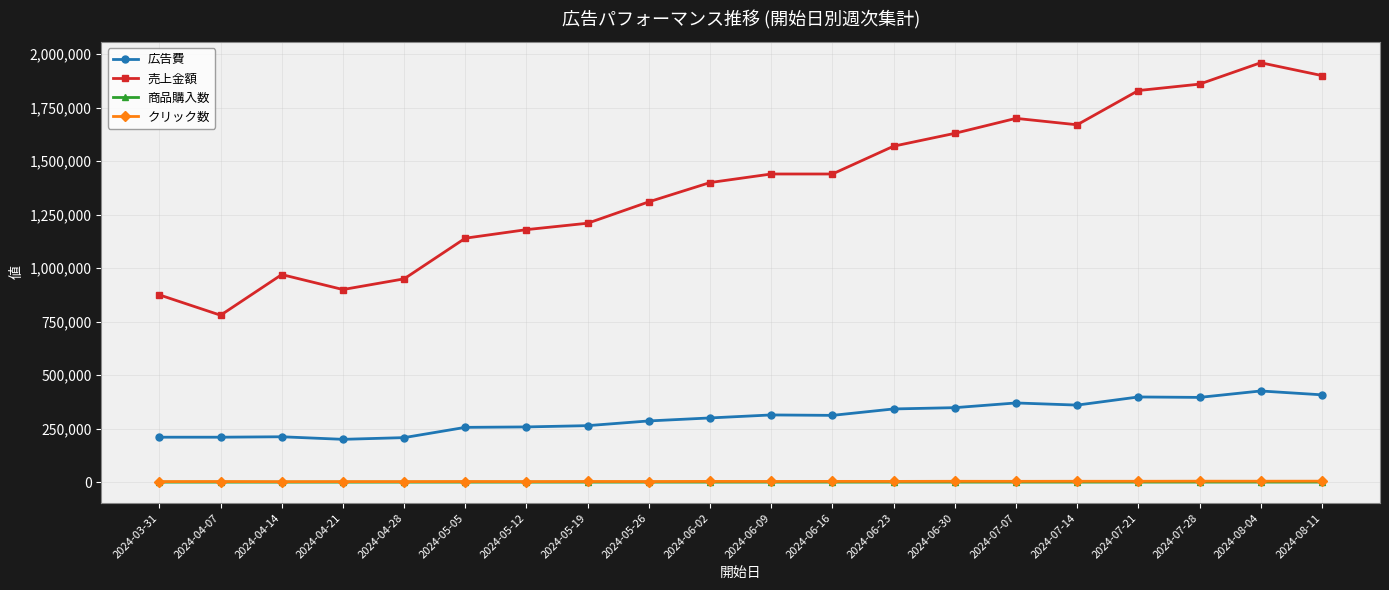

At which category does the chart reach its peak across all series?

2024-08-04